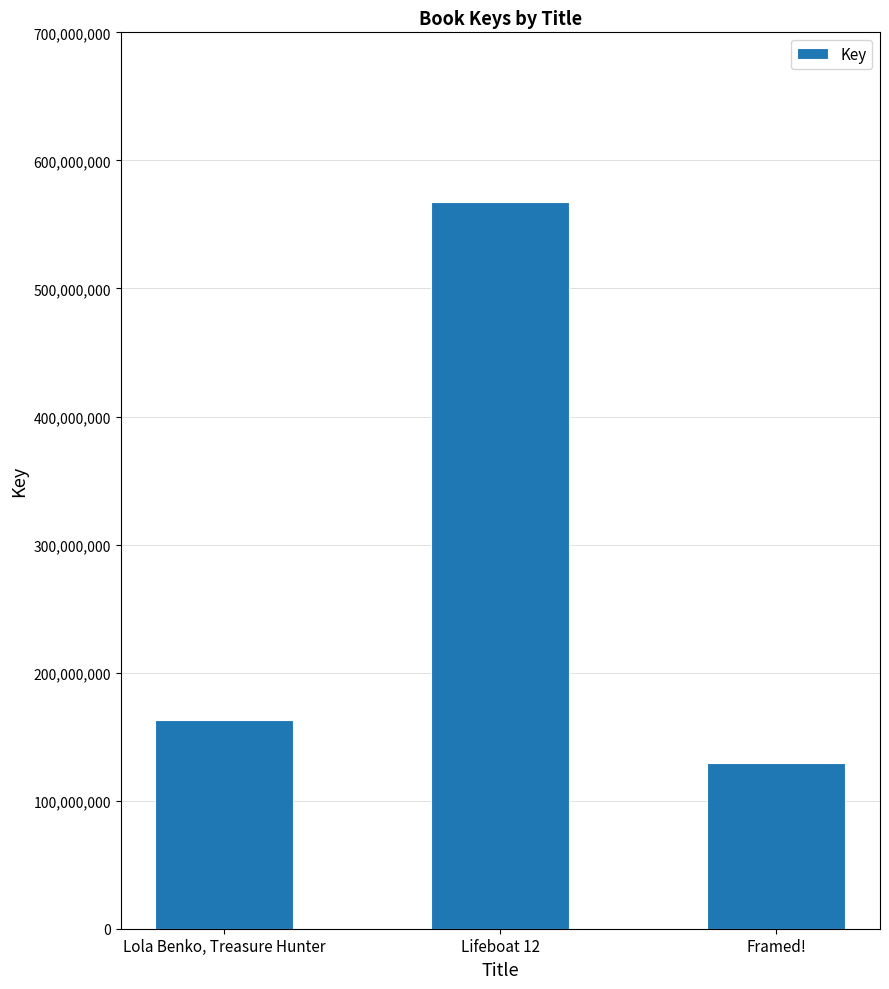

What is the greatest value displayed?

567301969